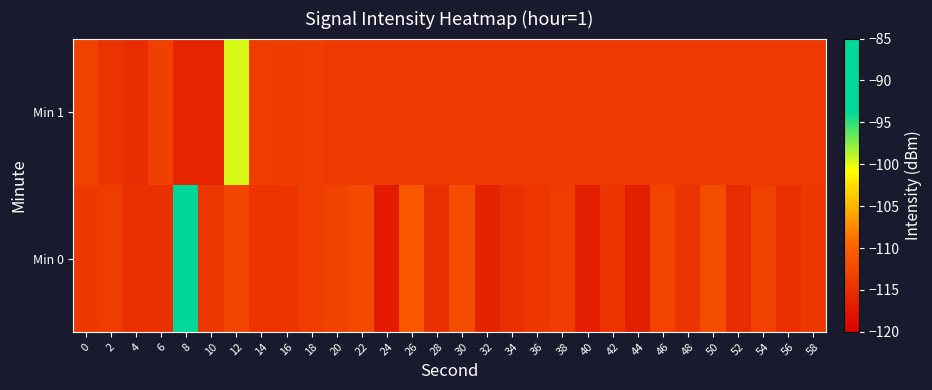

Which series has the largest range (max minus min)?

Min 0